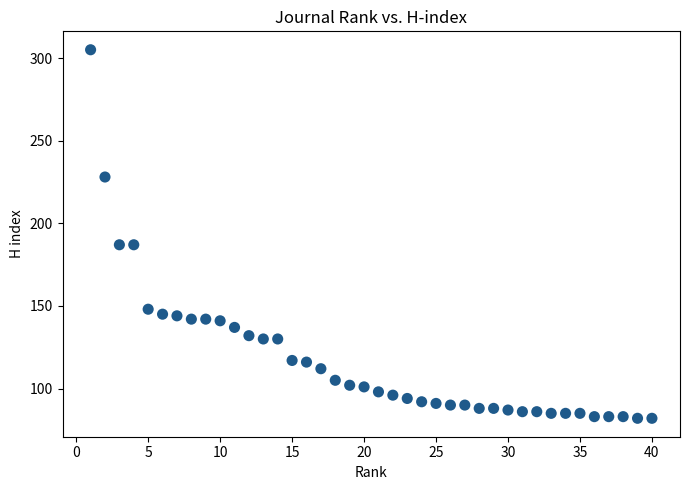

What is the range of X values (max minus min)?

39